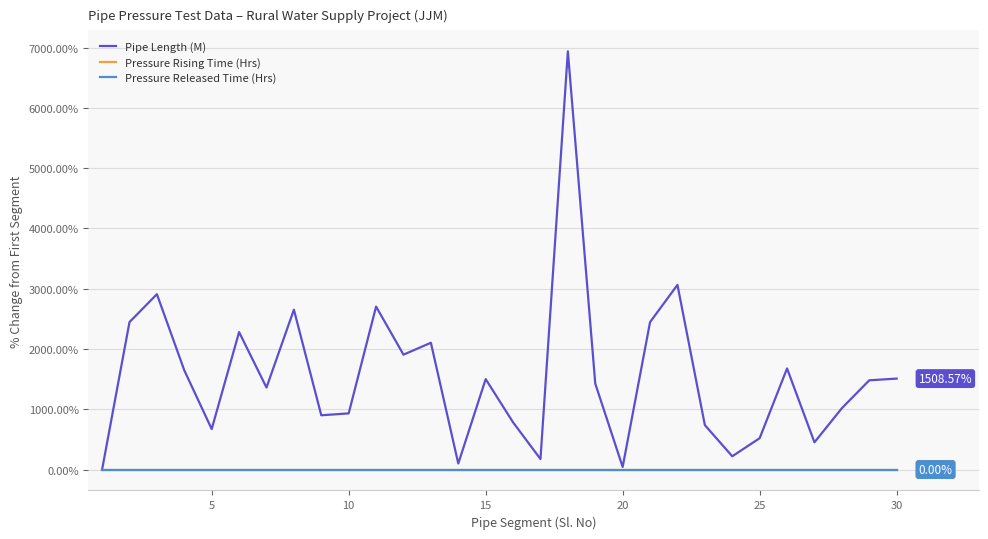

What is the value of the Pipe Length (M) point at the 13th from the left?

2102.9